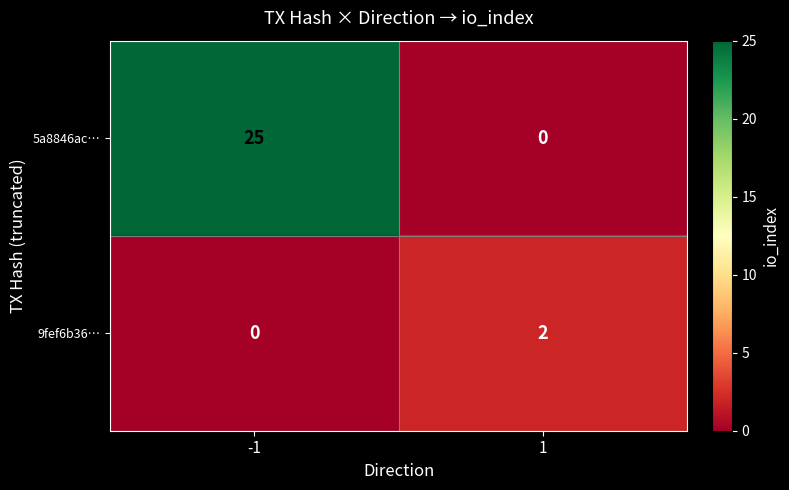

What is the maximum value shown in the chart?

25